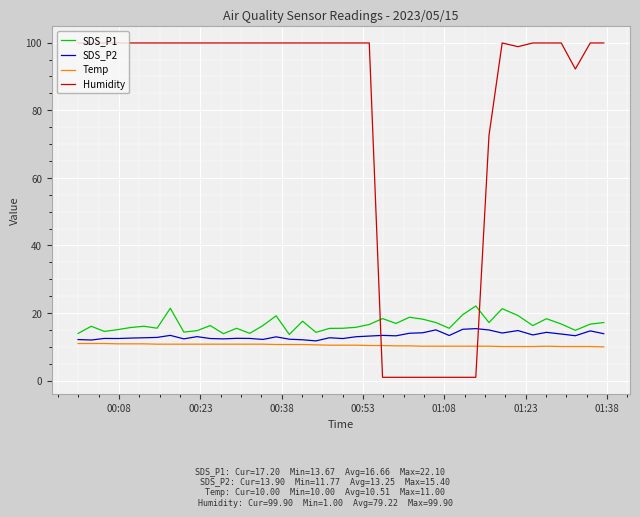

True or false: SDS_P2 and Humidity cross at least once.

True